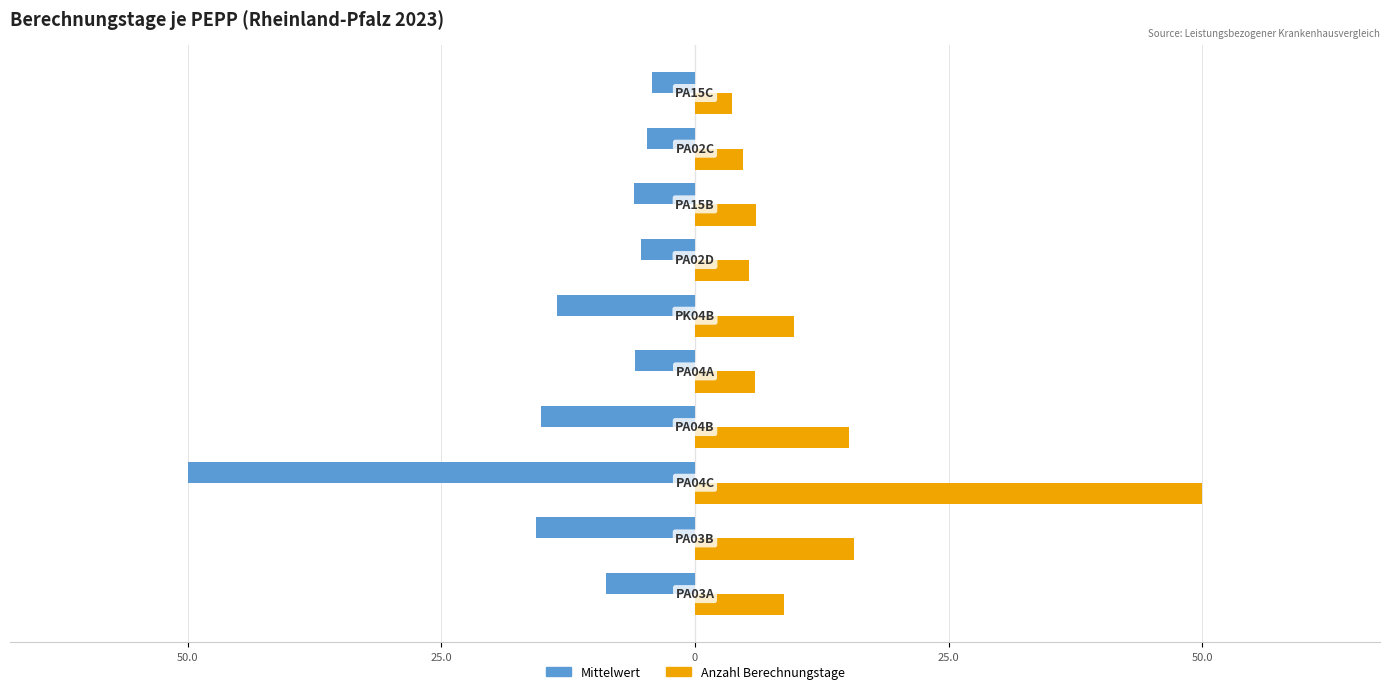

Rank the series by their average value, from highest to lowest.

Anzahl Berechnungstage, Mittelwert